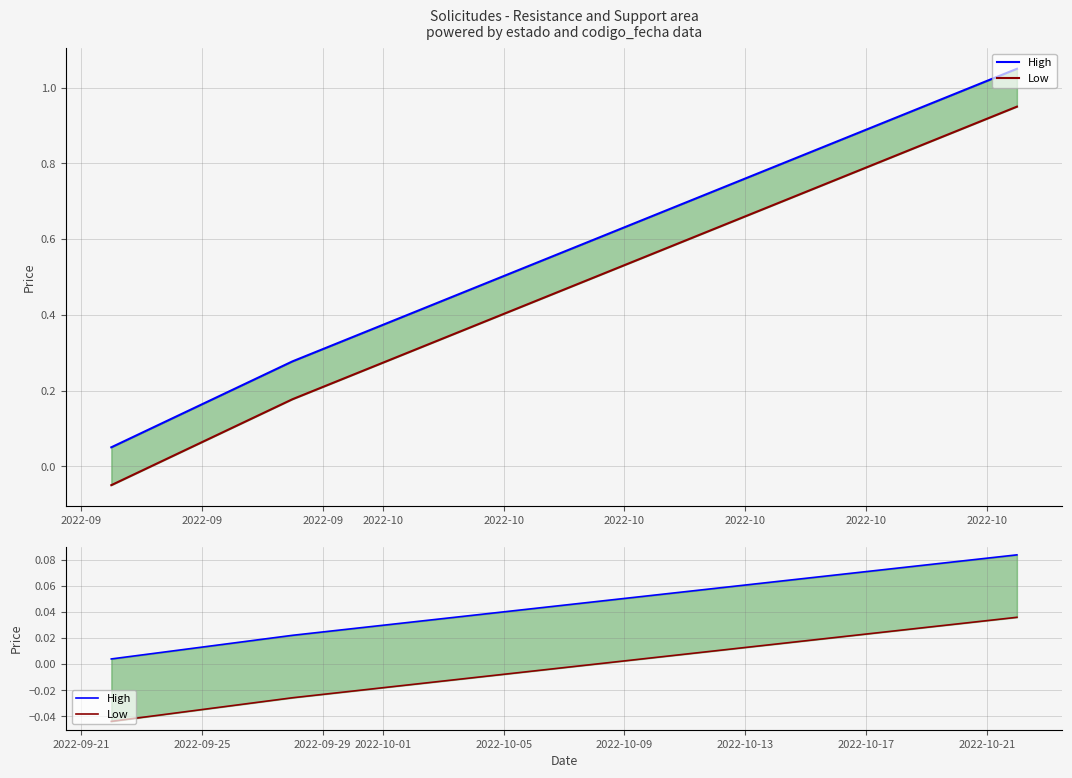

Between 2022-09 and 2022-09, which is larger?

2022-09